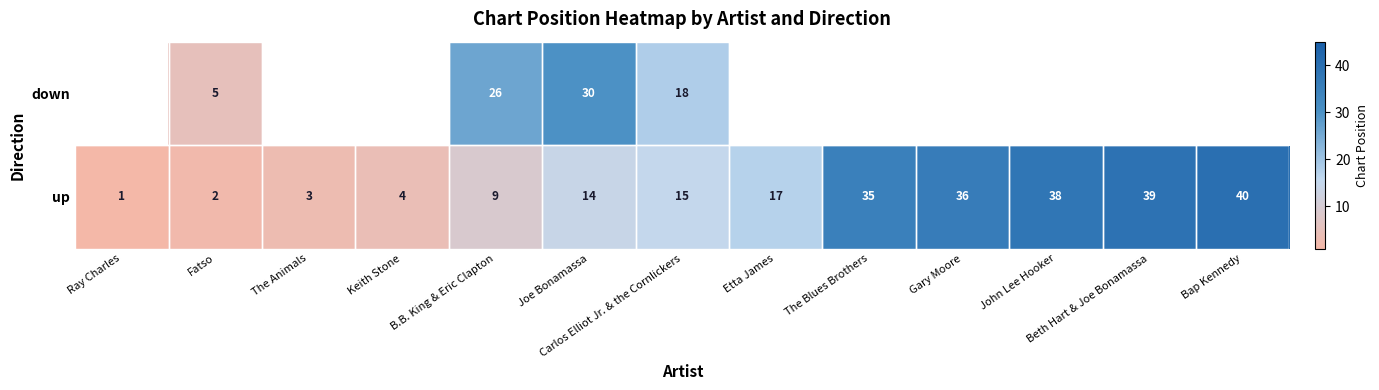

What is the difference between the second highest and minimum values in the up series?

38